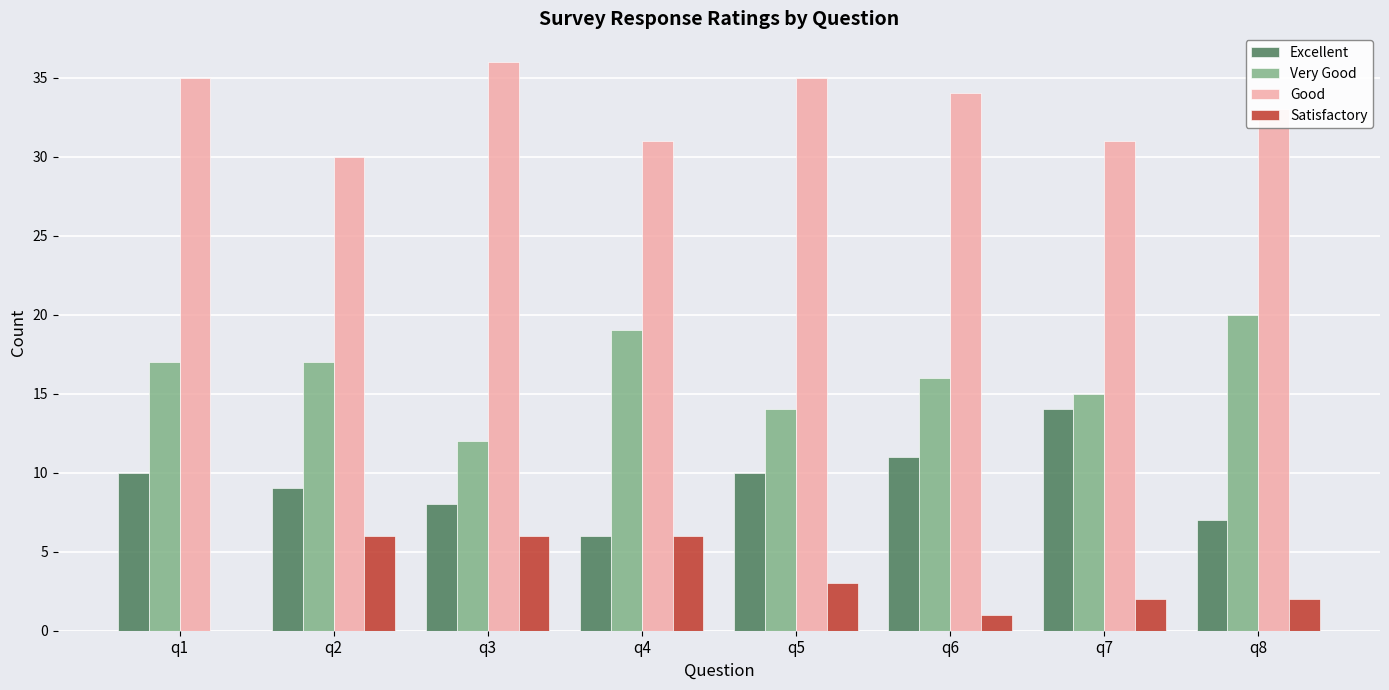

Which series has the largest total across all categories?

Good